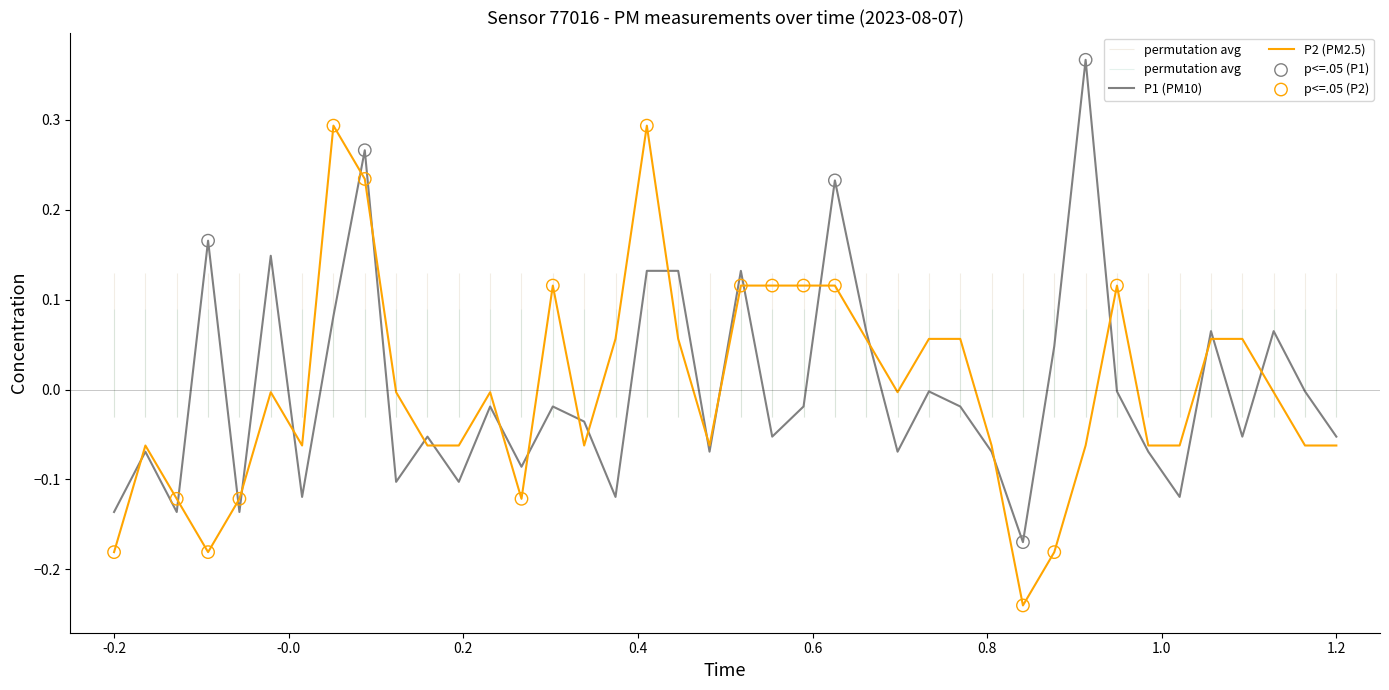

Which series has the largest total across all categories?

P2